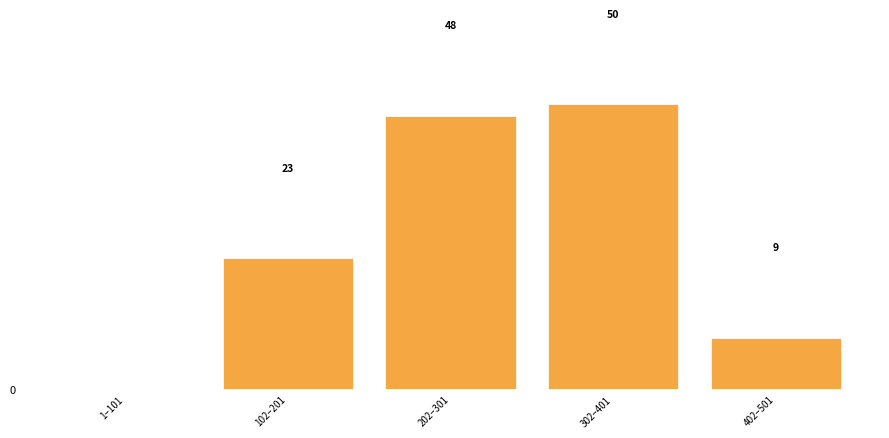

Where is the data nearest to the value 25?

102–201